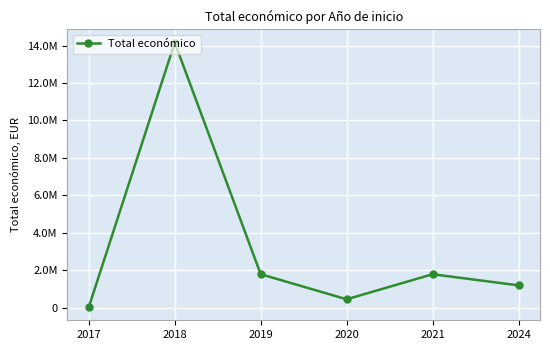

At which label is the value closest to 7100858?

2019